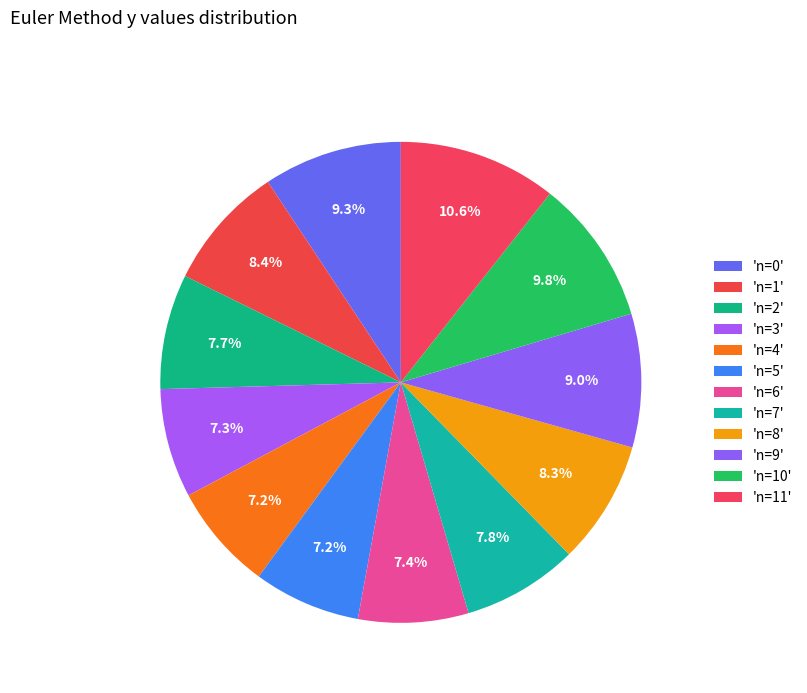

Is there any slice that represents more than half of the pie?

No